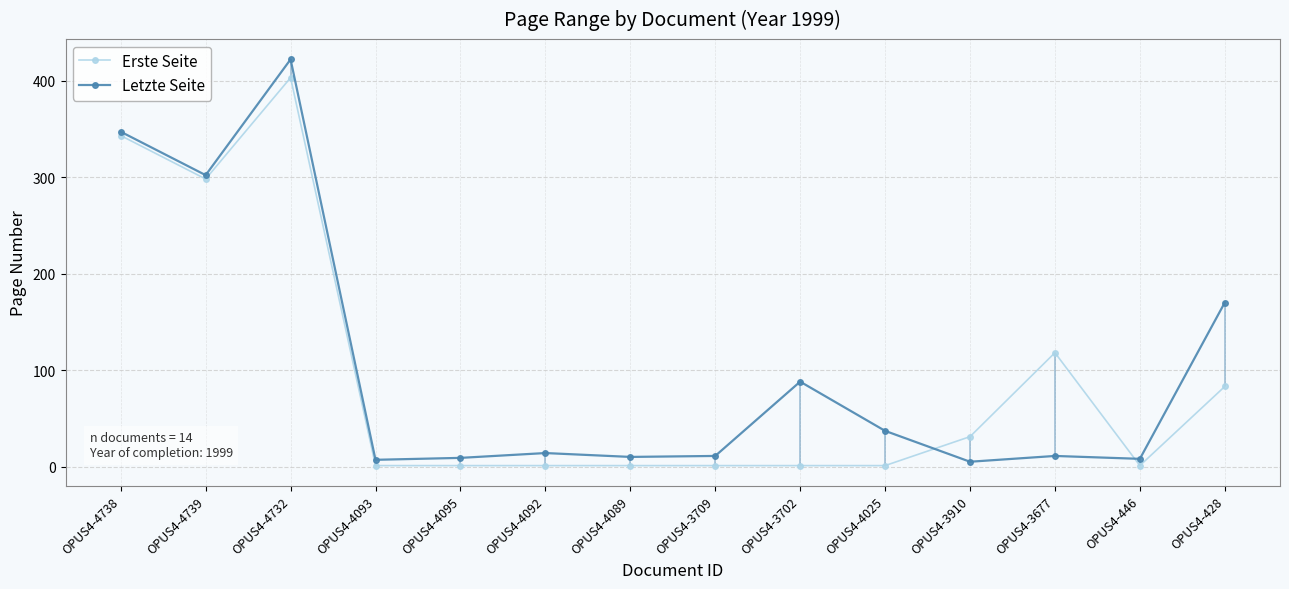

Reading left to right, transcribe all the data shown in this chart.

Erste Seite: OPUS4-4738=343	OPUS4-4739=298	OPUS4-4732=403	OPUS4-4093=1	OPUS4-4095=1	OPUS4-4092=1	OPUS4-4089=1	OPUS4-3709=1	OPUS4-3702=1	OPUS4-4025=1	OPUS4-3910=31	OPUS4-3677=118	OPUS4-446=1	OPUS4-428=83
Letzte Seite: OPUS4-4738=347	OPUS4-4739=302	OPUS4-4732=422	OPUS4-4093=7	OPUS4-4095=9	OPUS4-4092=14	OPUS4-4089=10	OPUS4-3709=11	OPUS4-3702=88	OPUS4-4025=37	OPUS4-3910=5	OPUS4-3677=11	OPUS4-446=8	OPUS4-428=170